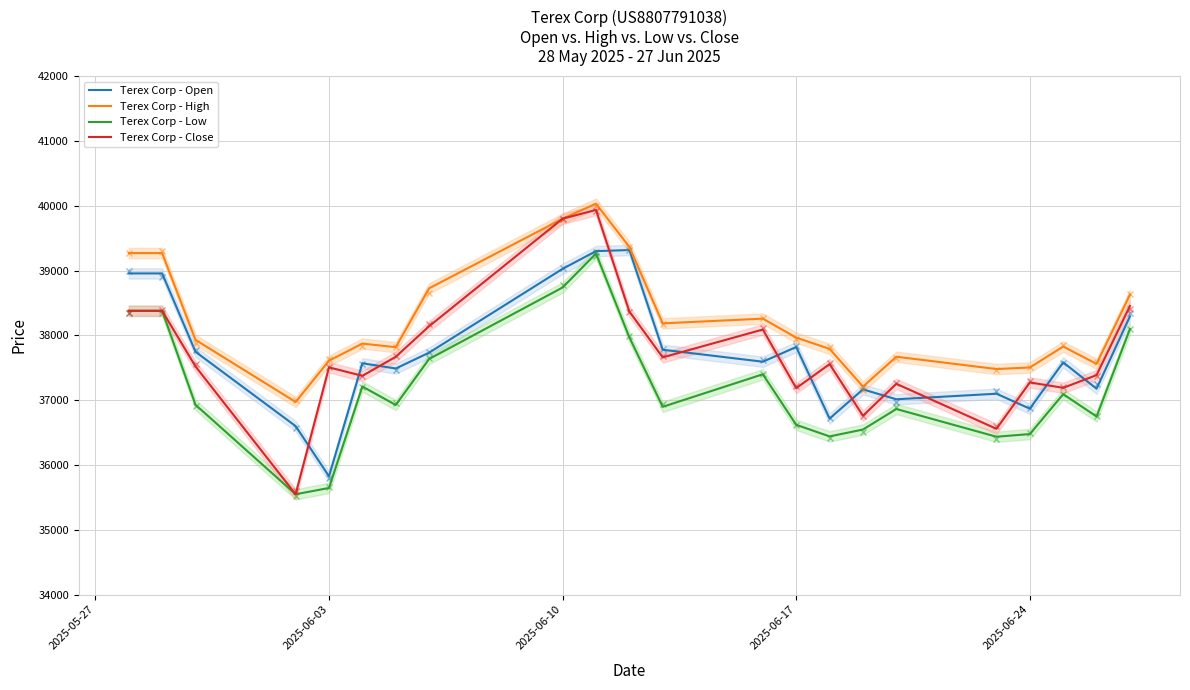

True or false: Terex Corp - Low and Terex Corp - Open intersect in this chart.

False